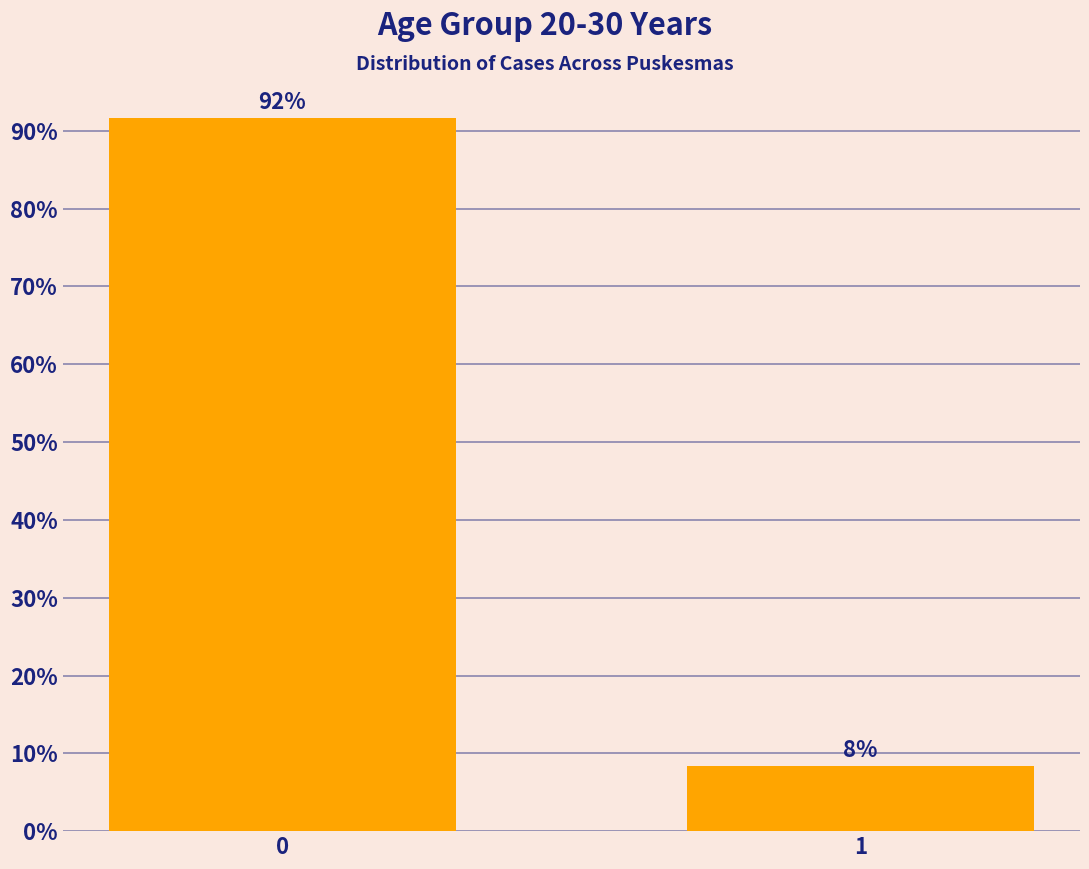

List the labels in order of value, smallest first.

1, 0